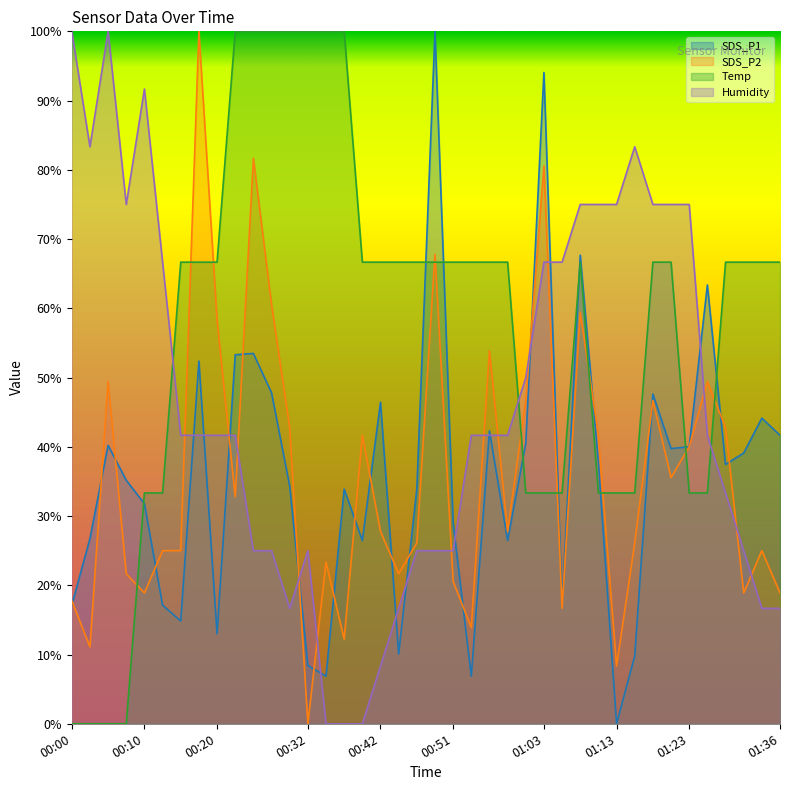

What is the value of the Humidity point at the 13th from the left?

16.7